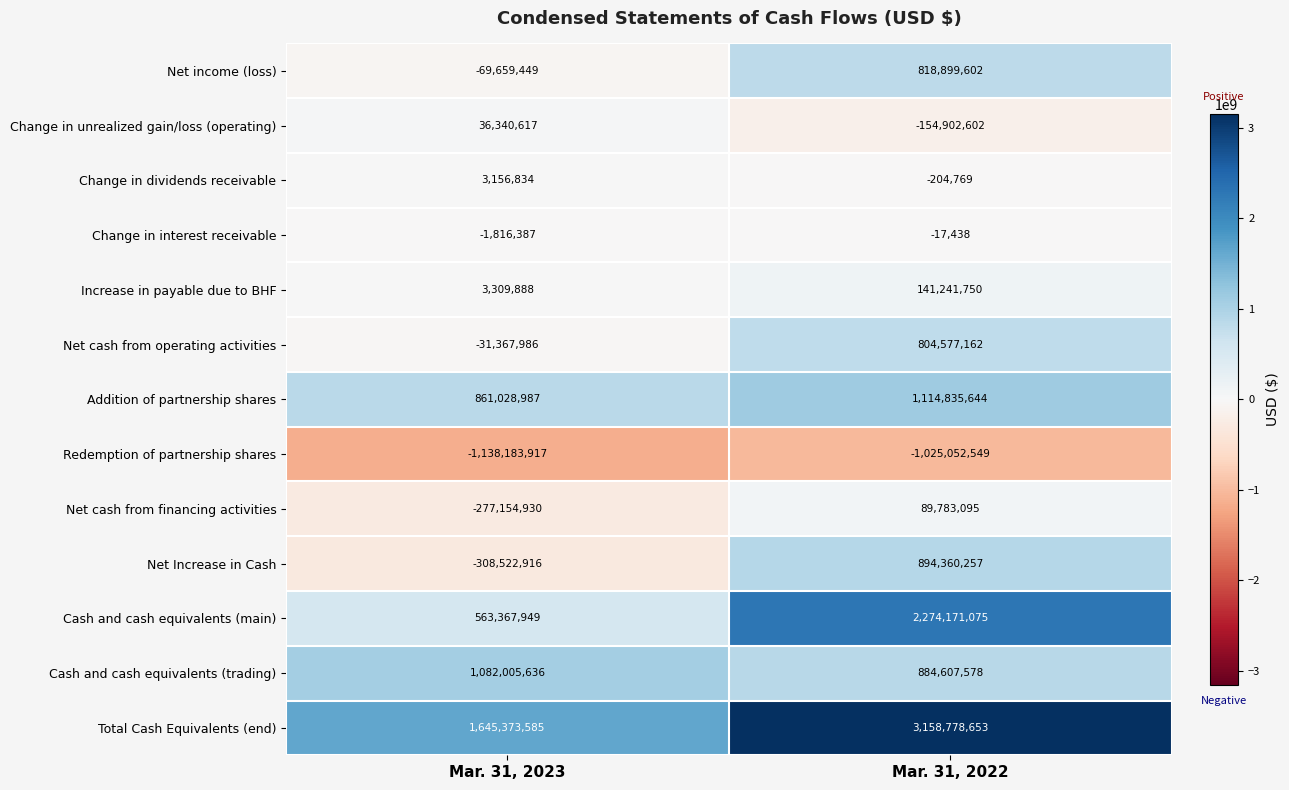

Rank the series at Mar. 31, 2022 from highest to lowest value.

Total Cash Equivalents (end), Cash and cash equivalents (main), Addition of partnership shares, Net Increase in Cash, Cash and cash equivalents (trading), Net income (loss), Net cash from operating activities, Increase in payable due to BHF, Net cash from financing activities, Change in interest receivable, Change in dividends receivable, Change in unrealized gain/loss (operating), Redemption of partnership shares